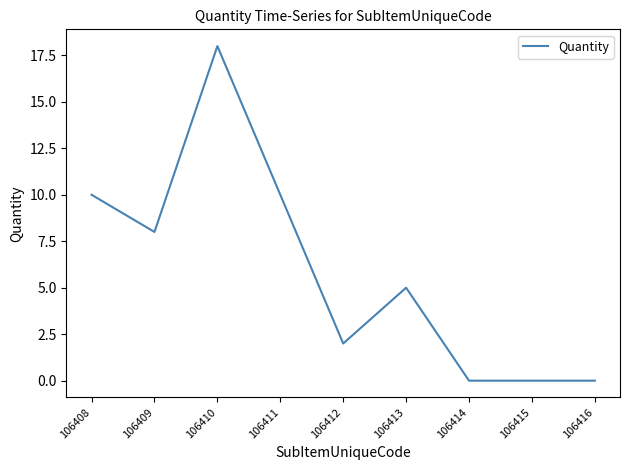

What is the sum of the values at 106411 and 106415?

10